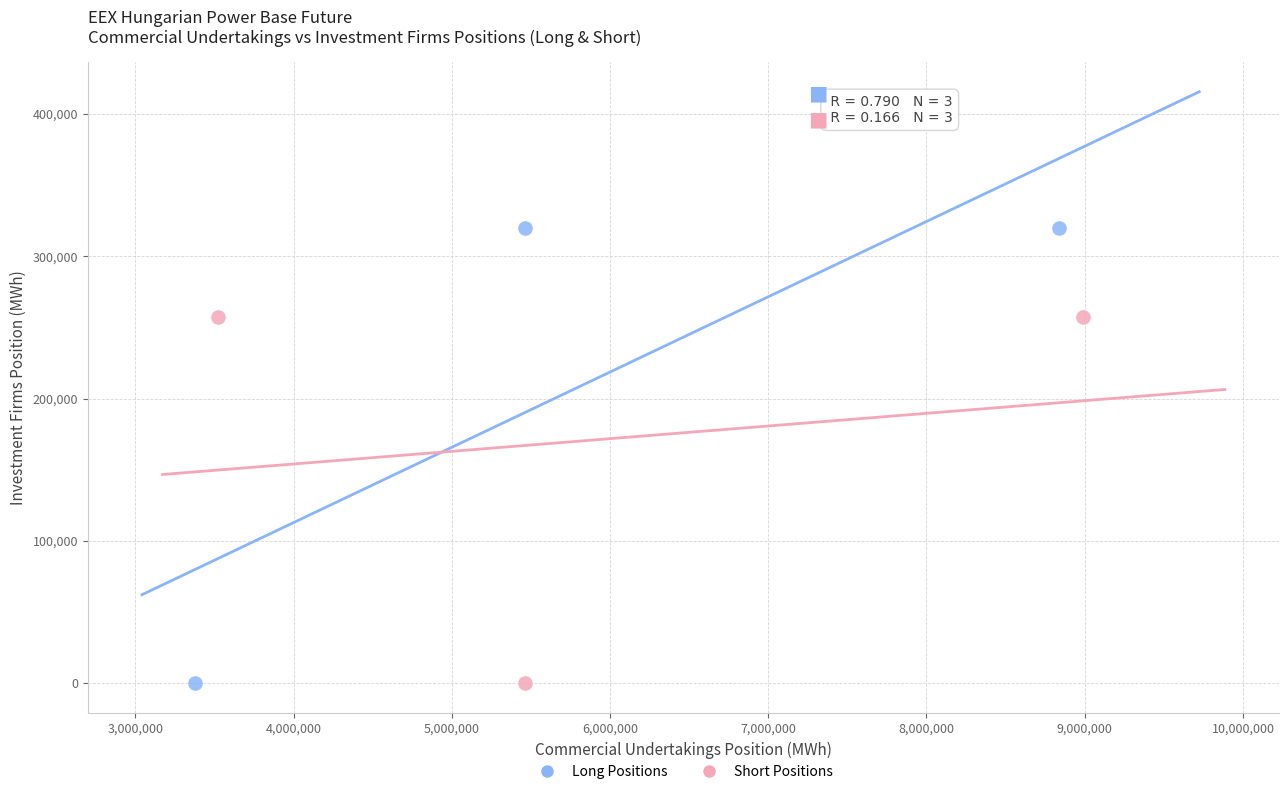

What are all the series names shown in the legend?

Long Positions, Short Positions